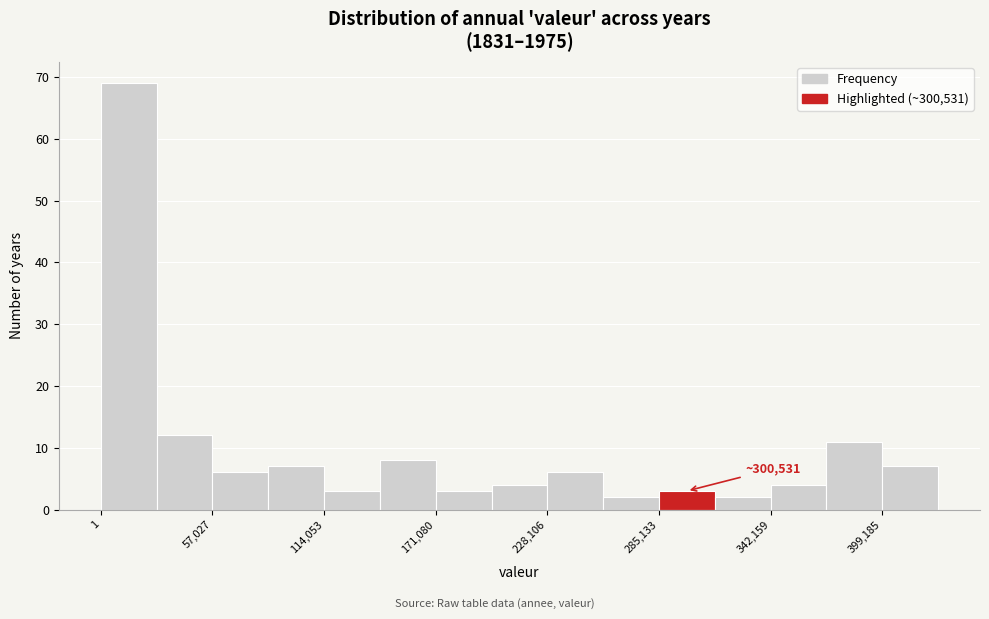

Read against the x-axis, roughly where is the centre of the tallest bar?

10000